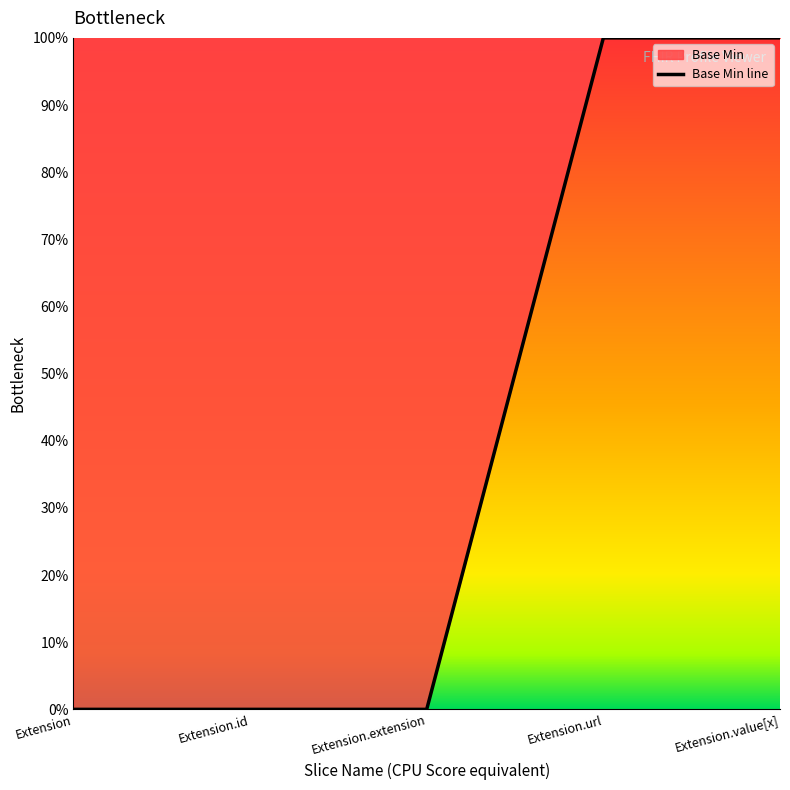

Reading right to left, transcribe all the data shown in this chart.

1	1	0	0	0